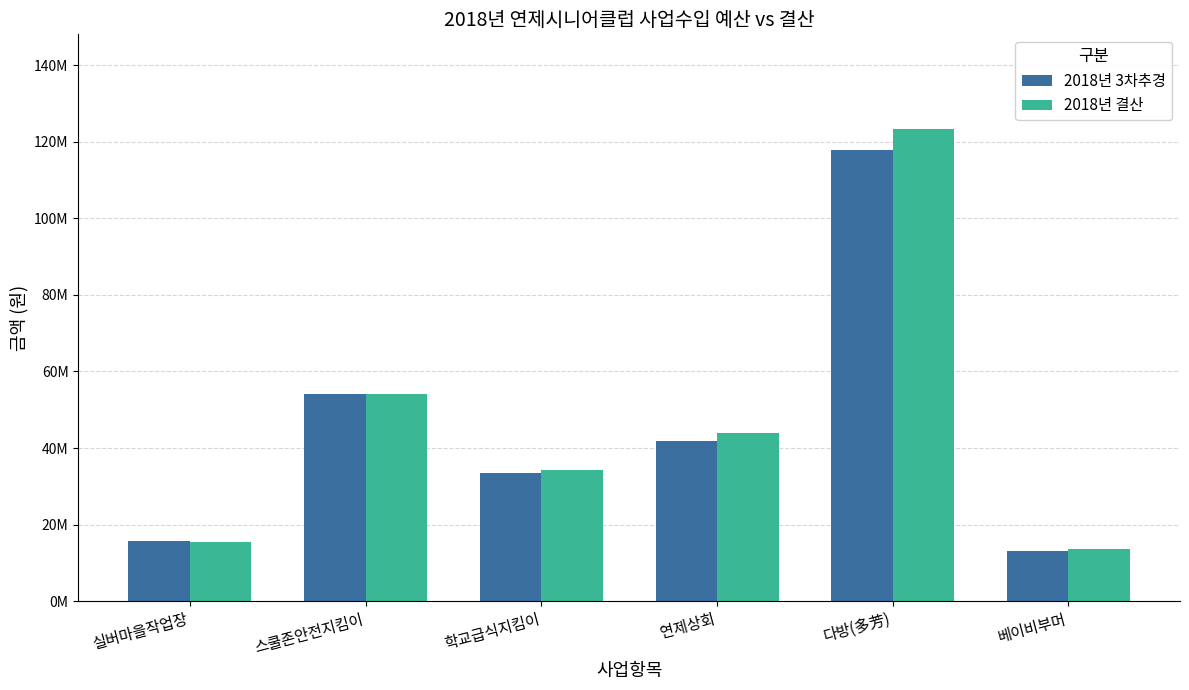

Which series has the largest total across all categories?

2018년 결산